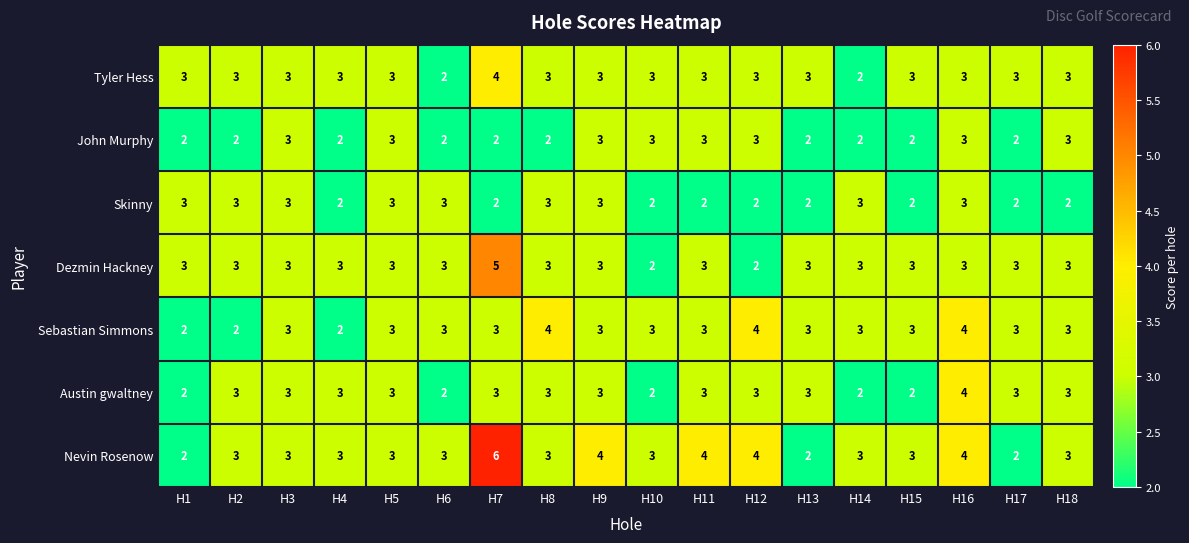

How many Dezmin Hackney values are between 3 and 4?

15